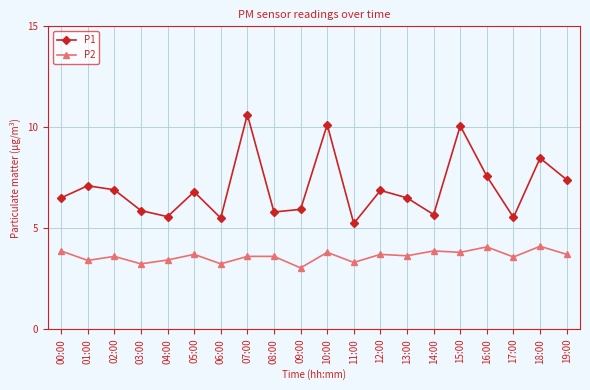

What is the difference between the maximum and second lowest values in the P2 series?

0.9